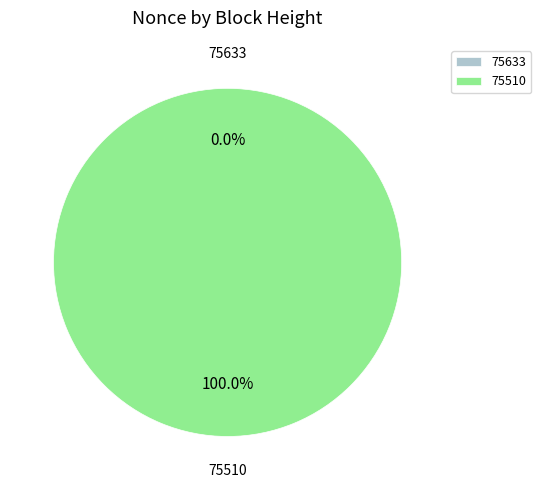

Which has a higher value, 75633 or 75510?

75510